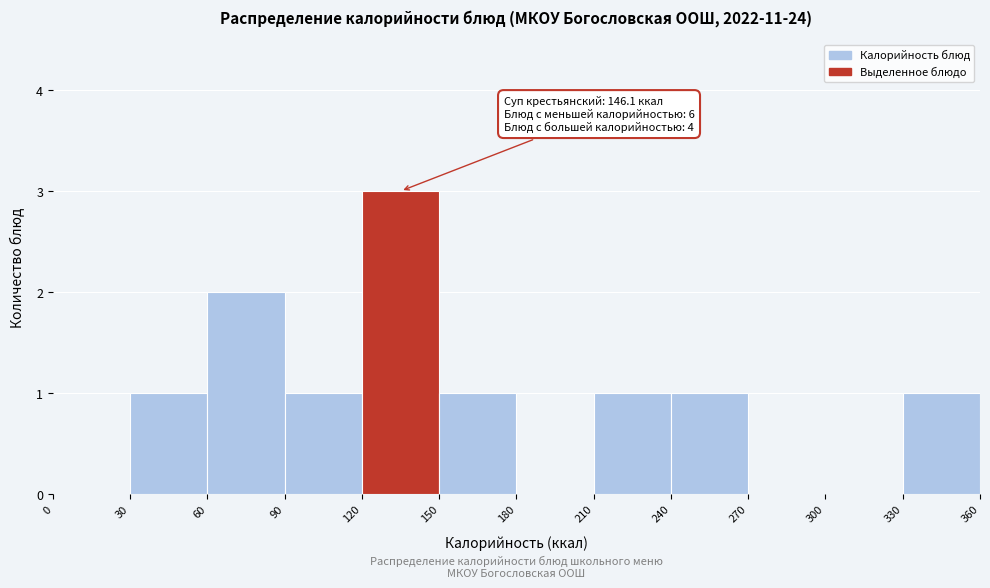

Over which range of the x-axis is the bar tallest?

120 to 150